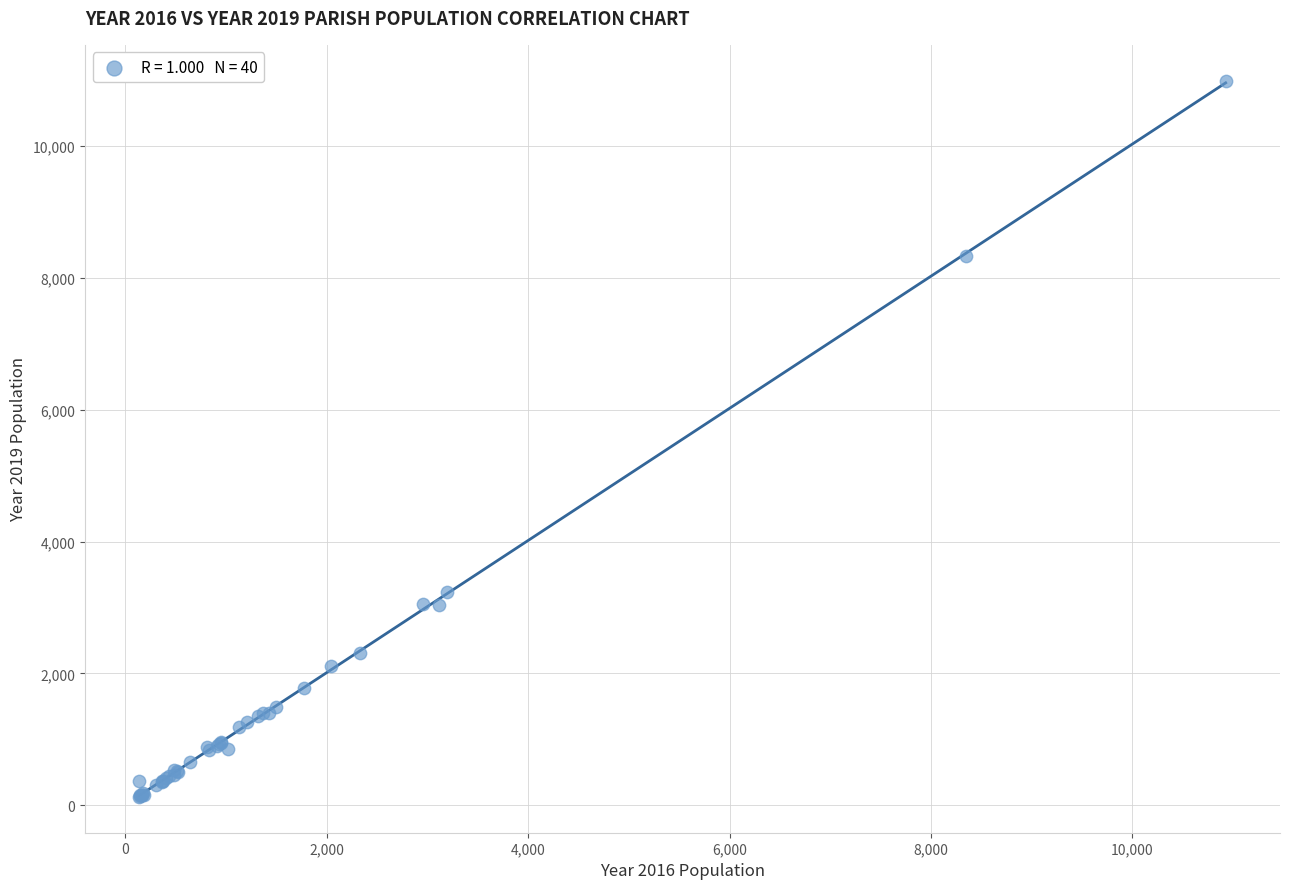

What Y value in the scatter plot is closest to 5559?

3233